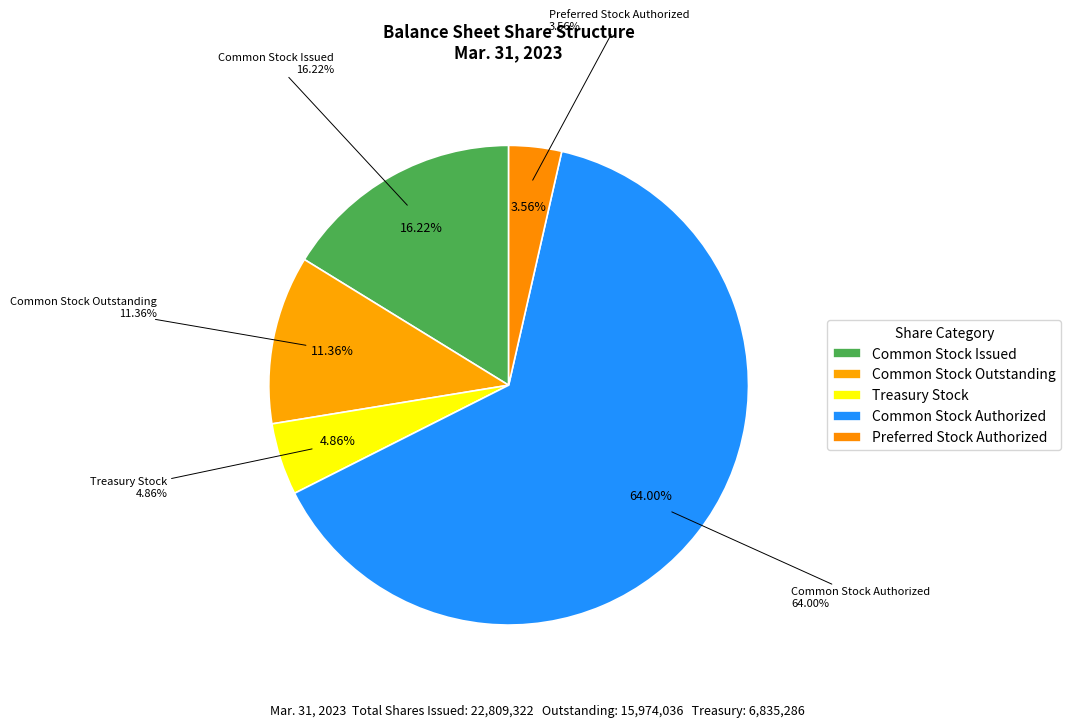

Count the number of slices in the pie.

5